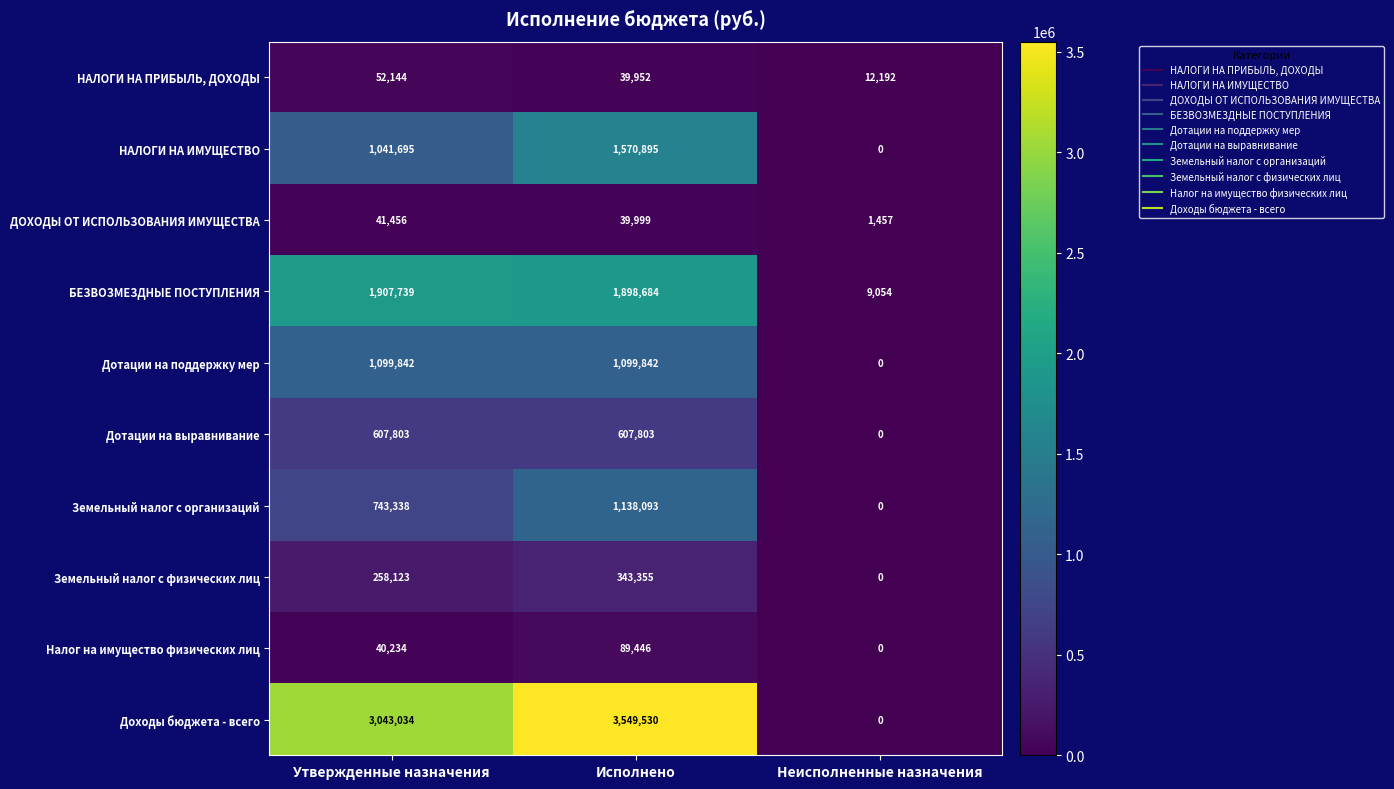

What is the spread (max minus min) of values at Неисполненные назначения?

12192